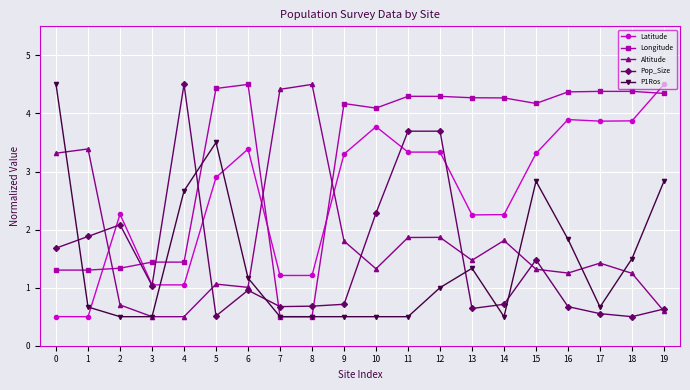

True or false: P1Ros has a value of 0.5 at 2.

True